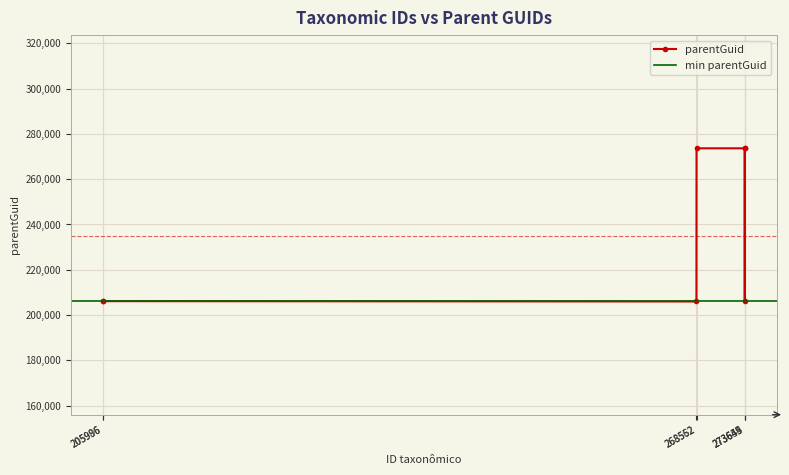

How many points are lower than both their immediate neighbors (excluding endpoints)?

1